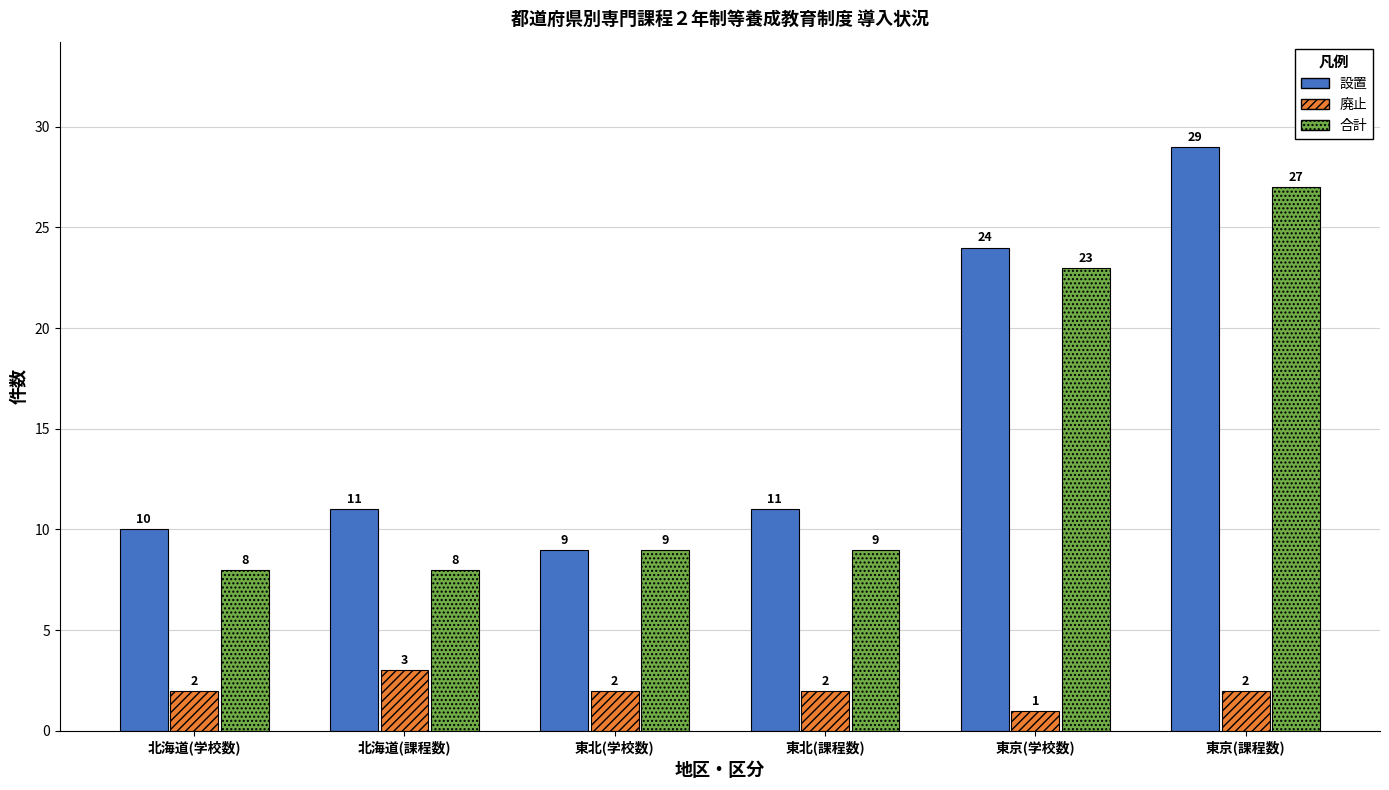

Reading left to right, extract all data points from this chart.

設置: 北海道(学校数)=10	北海道(課程数)=11	東北(学校数)=9	東北(課程数)=11	東京(学校数)=24	東京(課程数)=29
廃止: 北海道(学校数)=2	北海道(課程数)=3	東北(学校数)=2	東北(課程数)=2	東京(学校数)=1	東京(課程数)=2
合計: 北海道(学校数)=8	北海道(課程数)=8	東北(学校数)=9	東北(課程数)=9	東京(学校数)=23	東京(課程数)=27